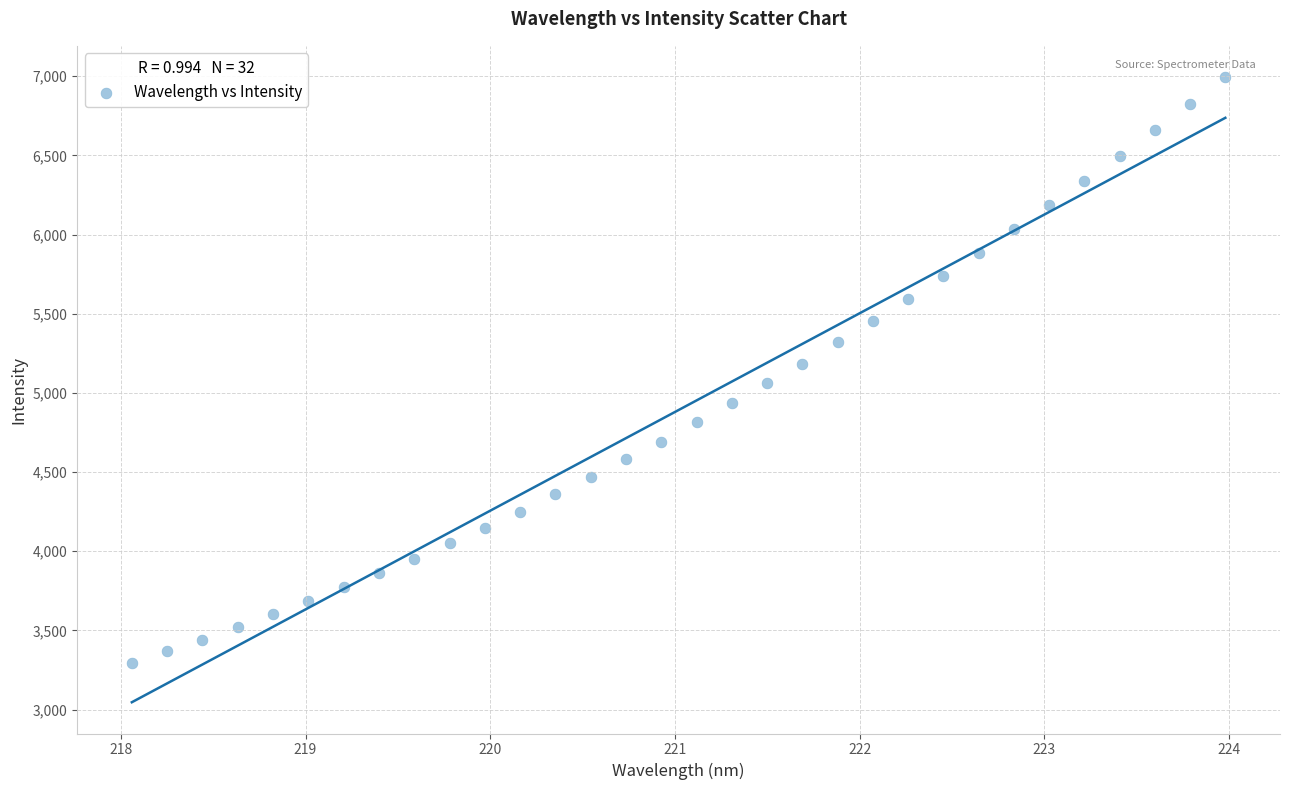

What is the range of Y values (max minus min)?

3700.7